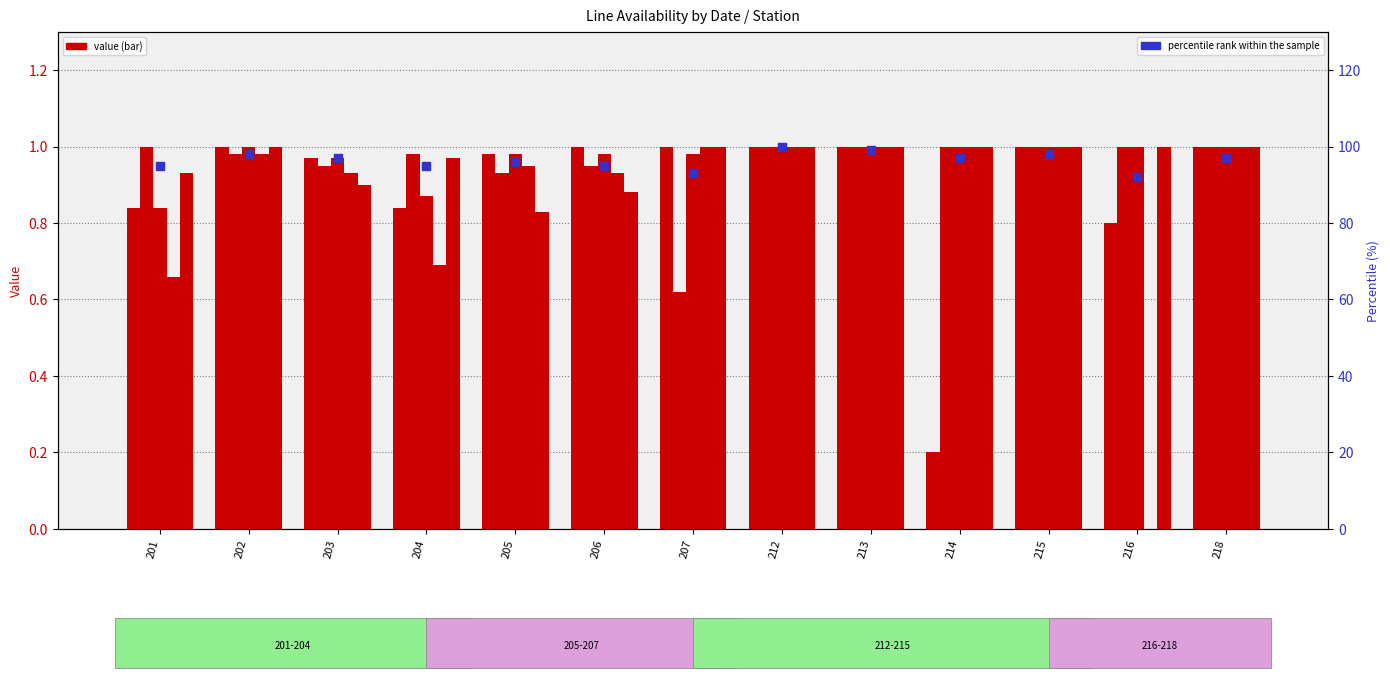

What is the ratio of the value at 203 to the value at 204?

1.0